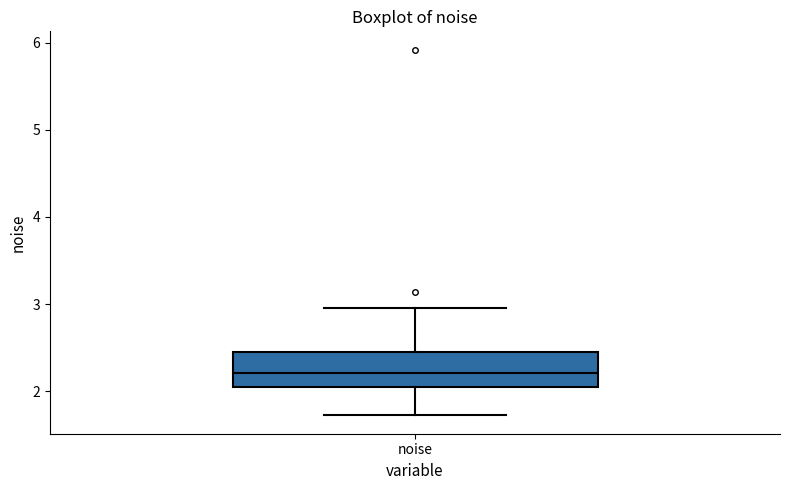

Transcribe this box plot: give where the median line is, the range the box spans, and where the two whiskers end, as read against the y-axis. The values are not printed on the chart, so give them approximately, as read against the axis.

median 2.2, box 2.0 to 2.4, whiskers 1.7 to 3.0